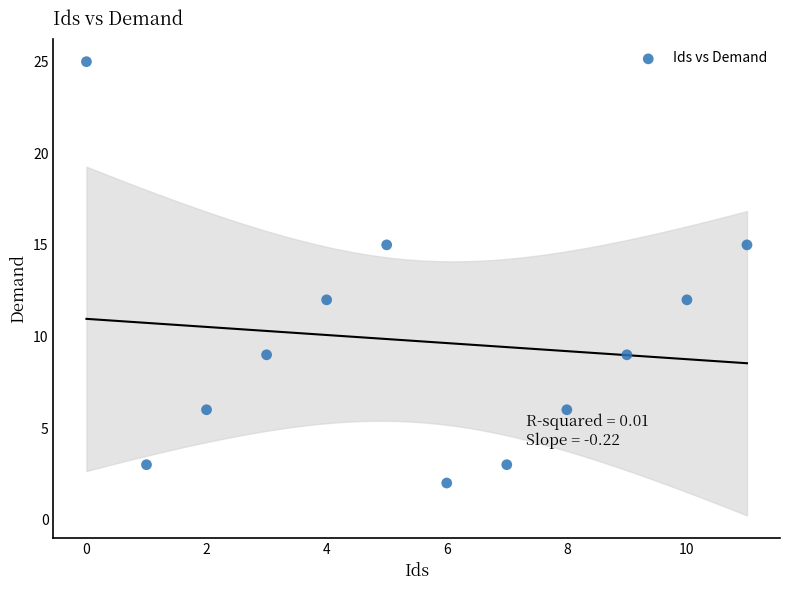

What is the range of Y values (max minus min)?

23